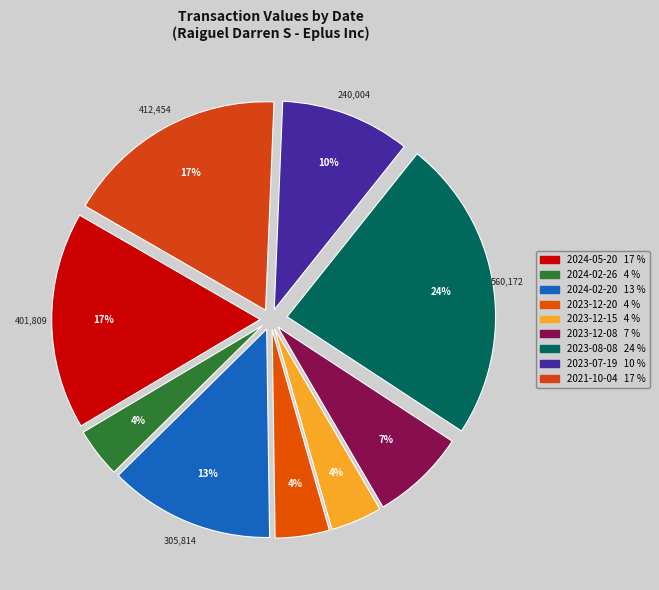

What is the change in value from 2023-12-15 to 2023-08-08?

+465172